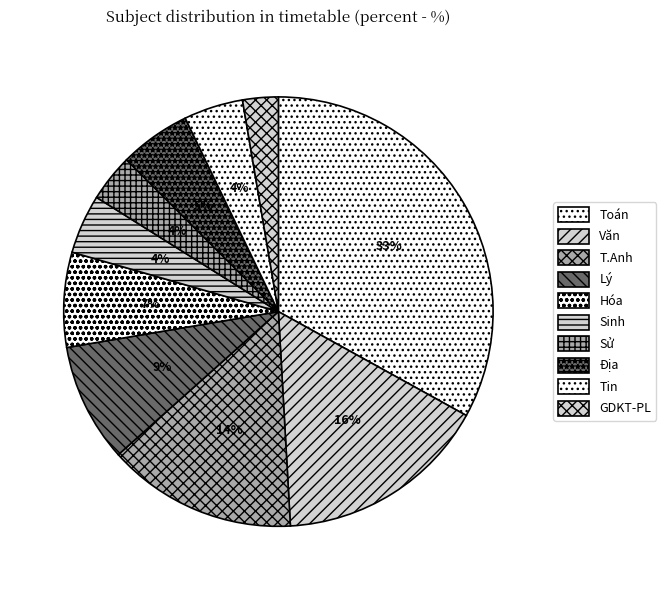

Is it true that T.Anh is 14% of the pie?

True